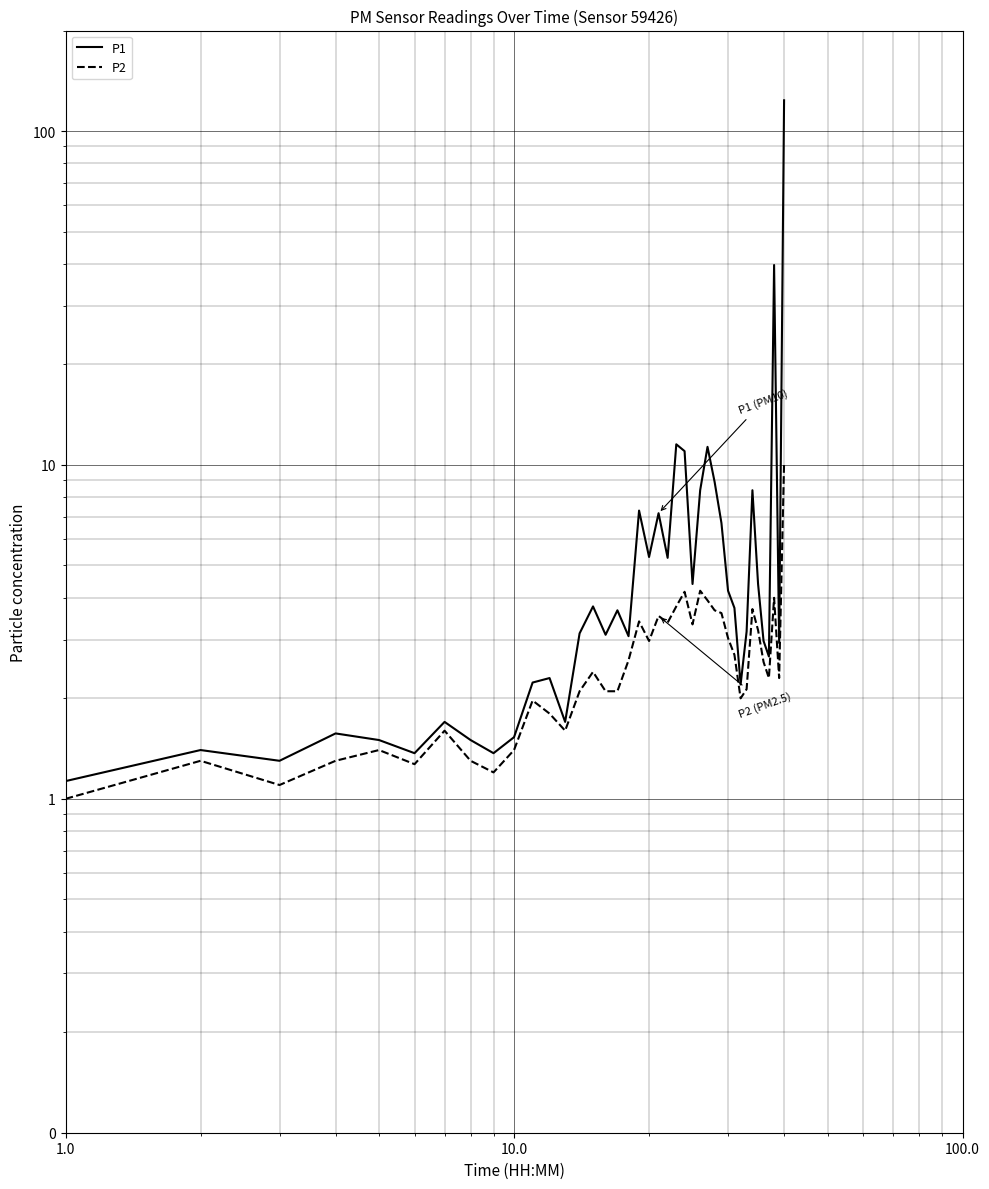

Rank the series by their average value, from lowest to highest.

P2, P1